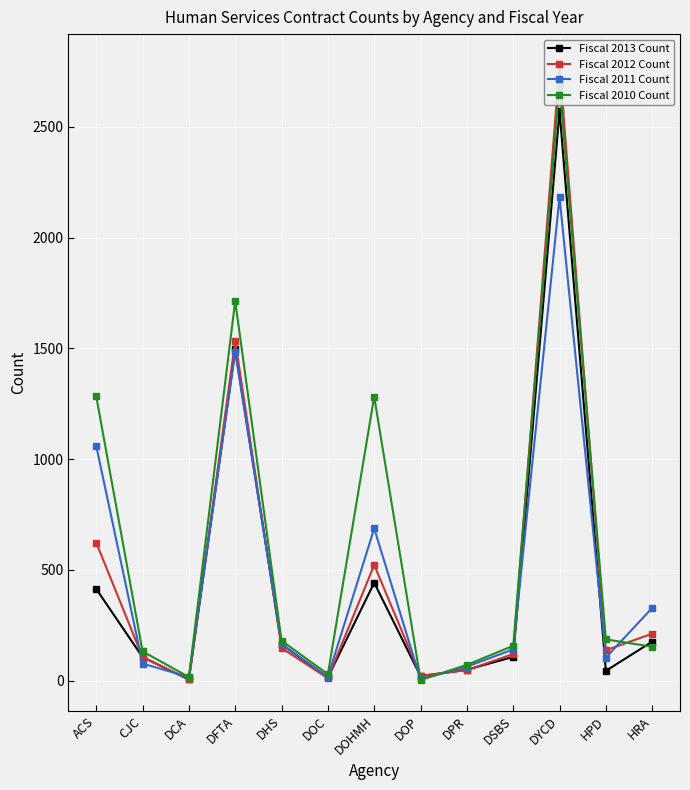

What is the difference between the second highest and minimum values in the Fiscal 2013 Count series?

1490